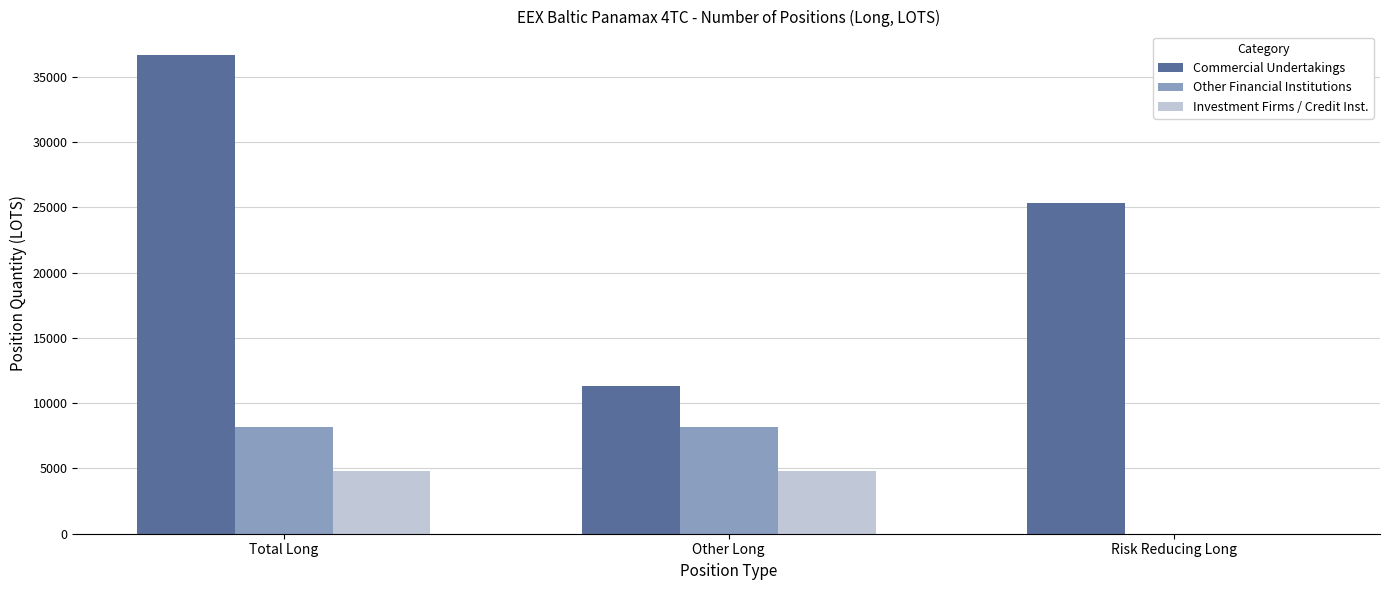

True or false: Investment Firms / Credit Inst. has a value of 1293.5 at Other Long.

False